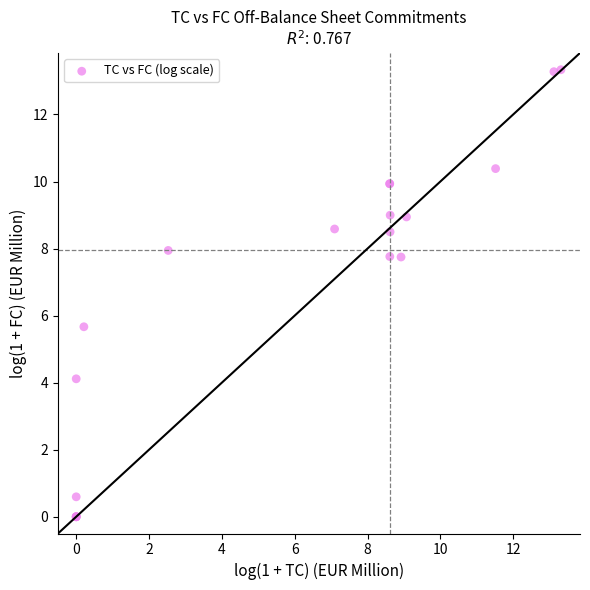

What Y value in the scatter plot is closest to 6?

5.7